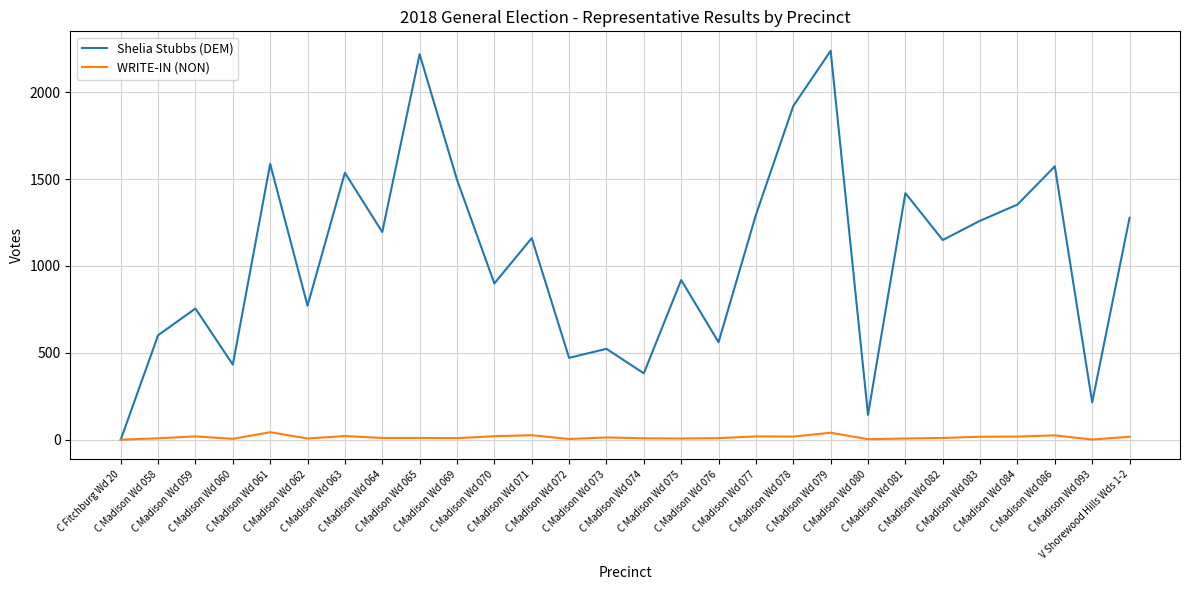

Rank the series by their average value, from lowest to highest.

WRITE-IN (NON), Shelia Stubbs (DEM)